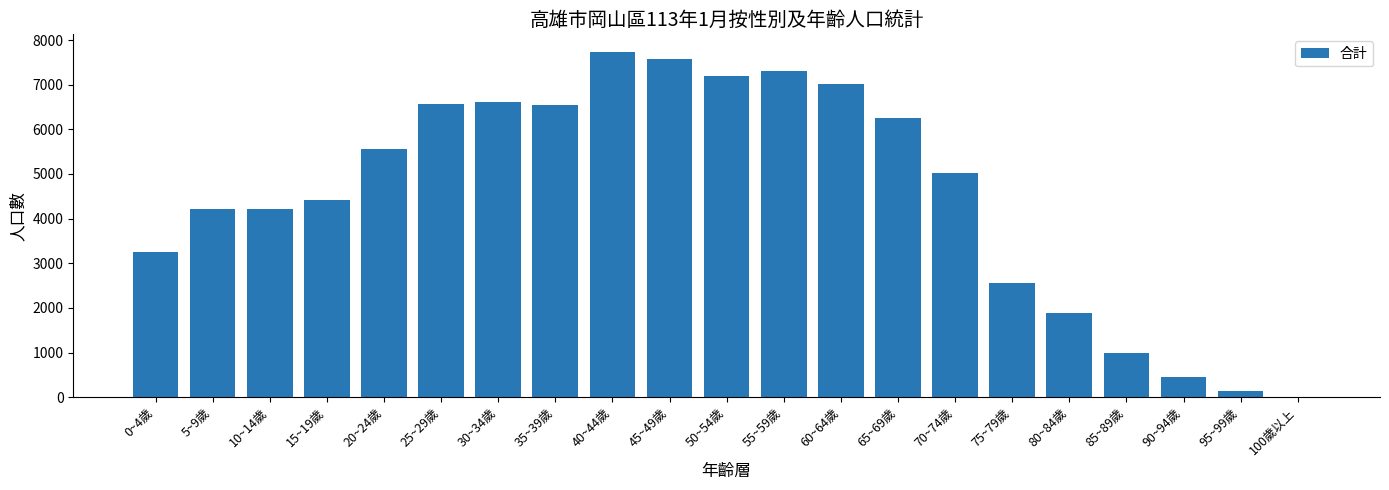

Approximately how many times larger is the value at 65~69歲 compared to 15~19歲?

1.4